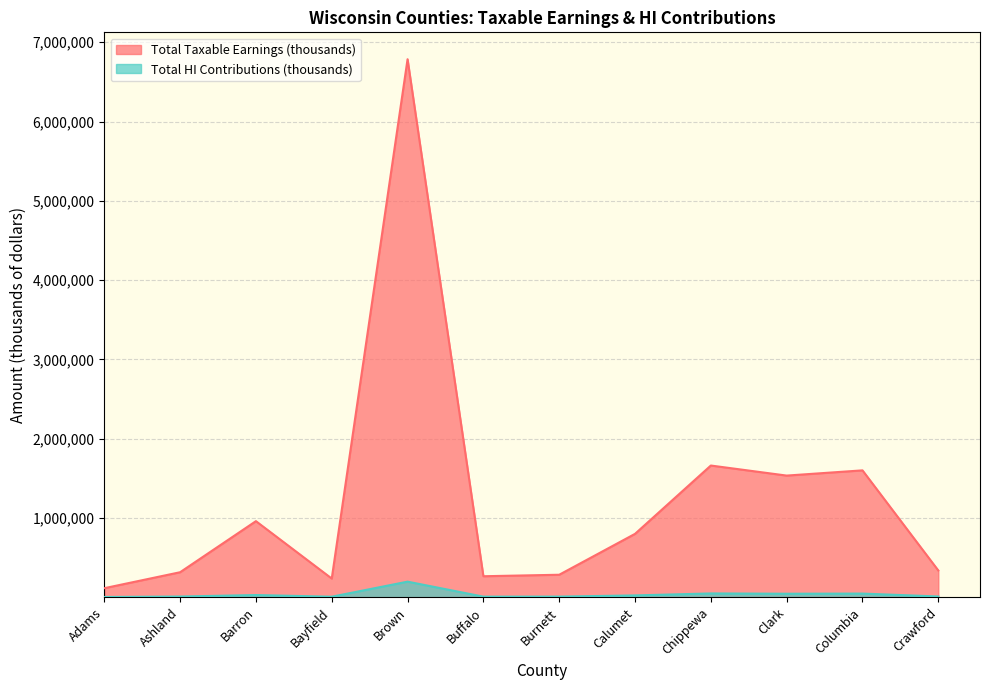

What is the difference between the Total HI Contributions (thousands) values at Columbia and Bayfield?

39568